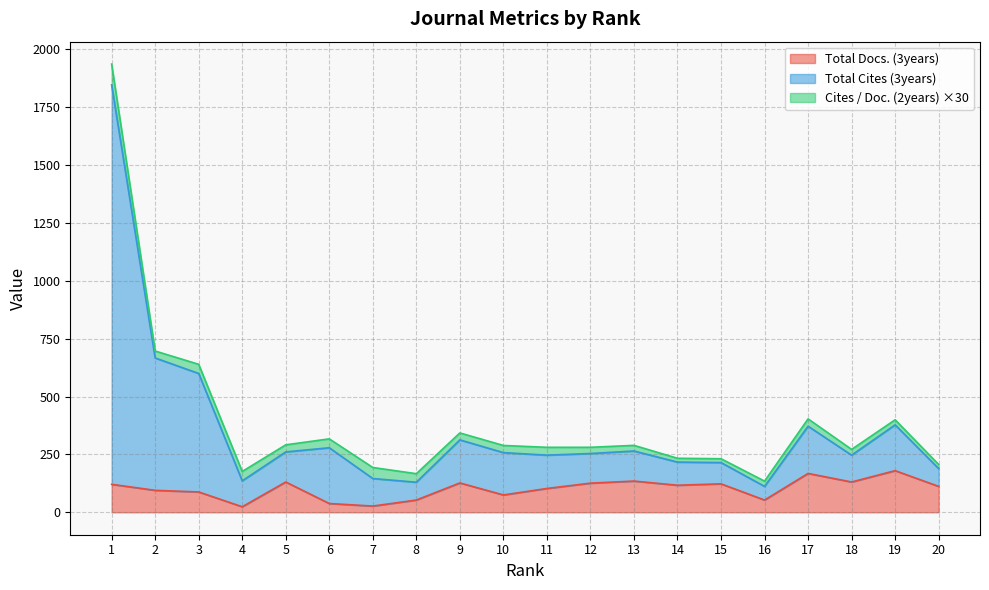

True or false: Total Docs. (3years) and Total Cites (3years) intersect in this chart.

False